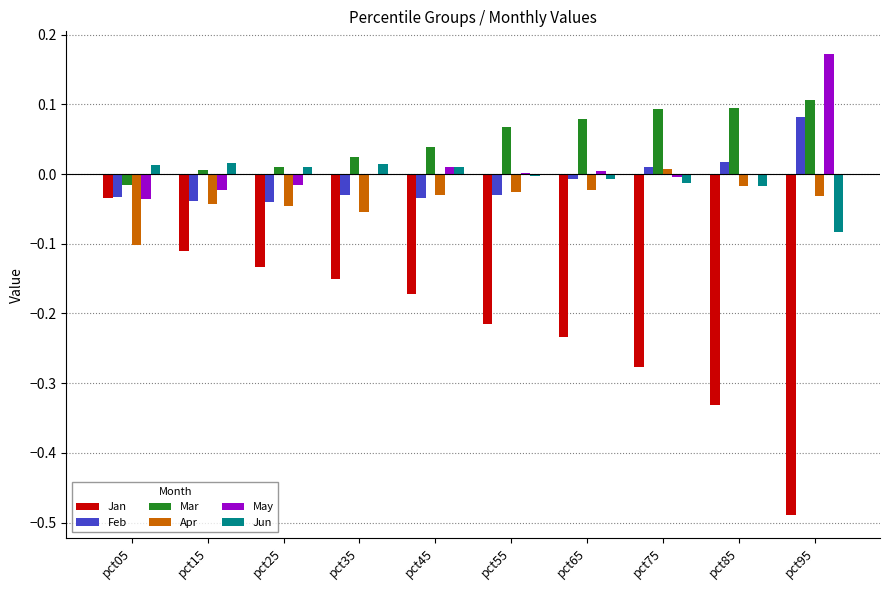

Which series has the largest range (max minus min)?

Jan